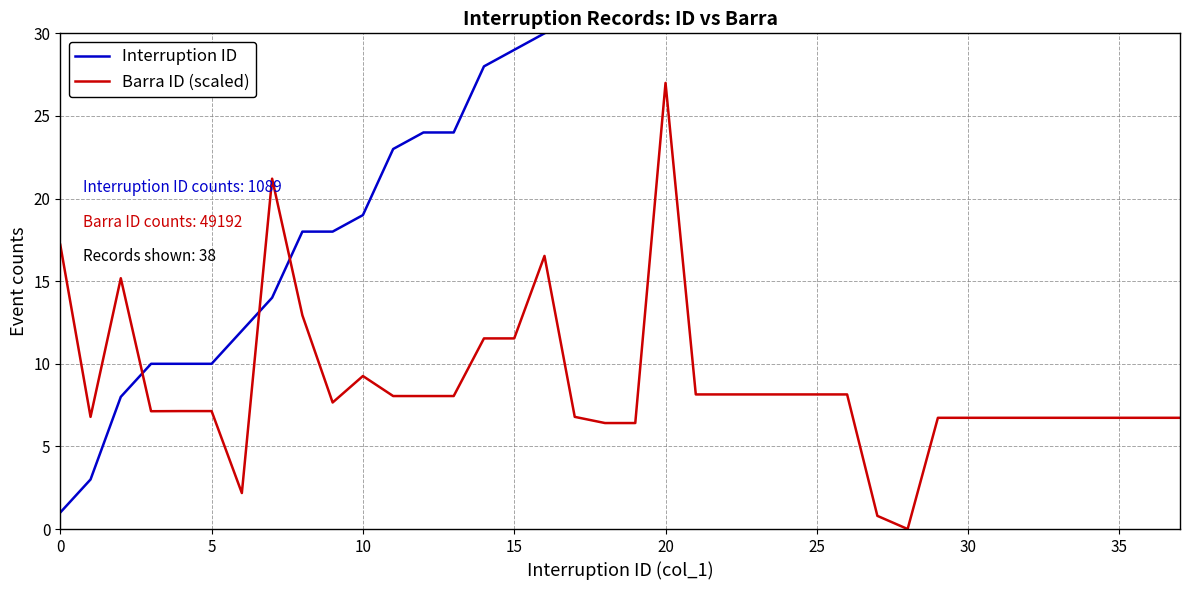

At which label does Barra ID (scaled) reach its minimum?

28